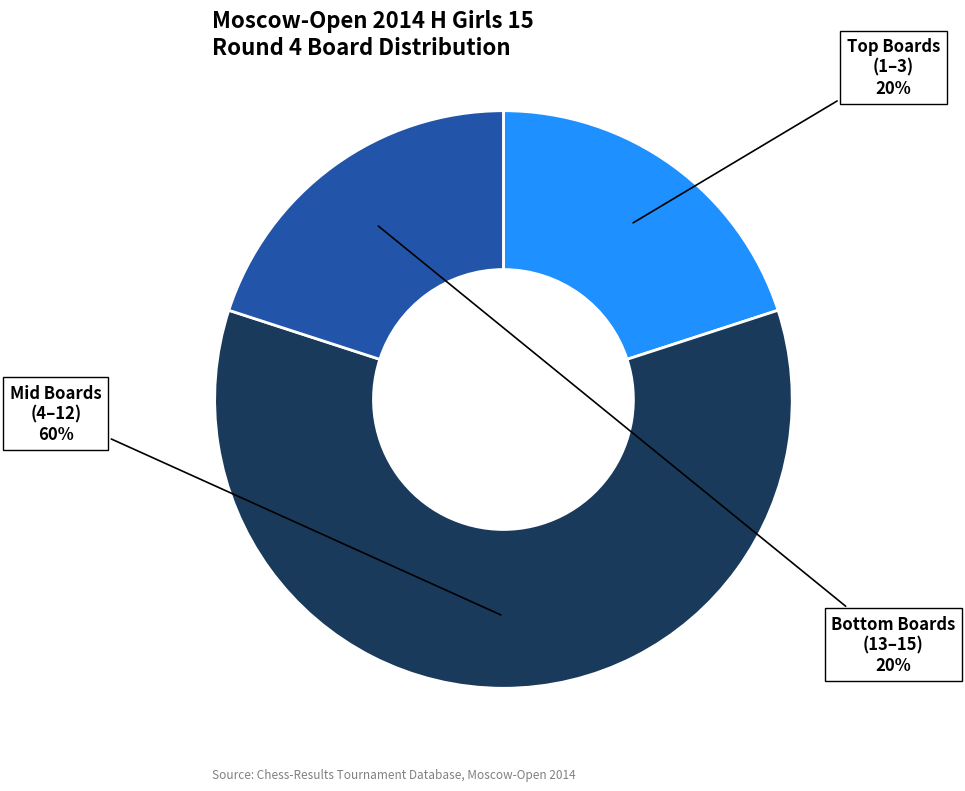

To the nearest percent, what is the average slice percentage?

33%